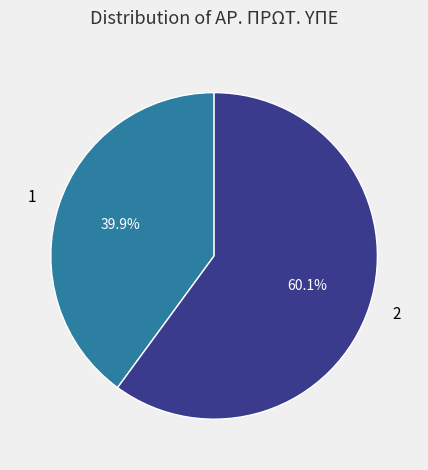

To the nearest percent, what is the average slice percentage?

50%